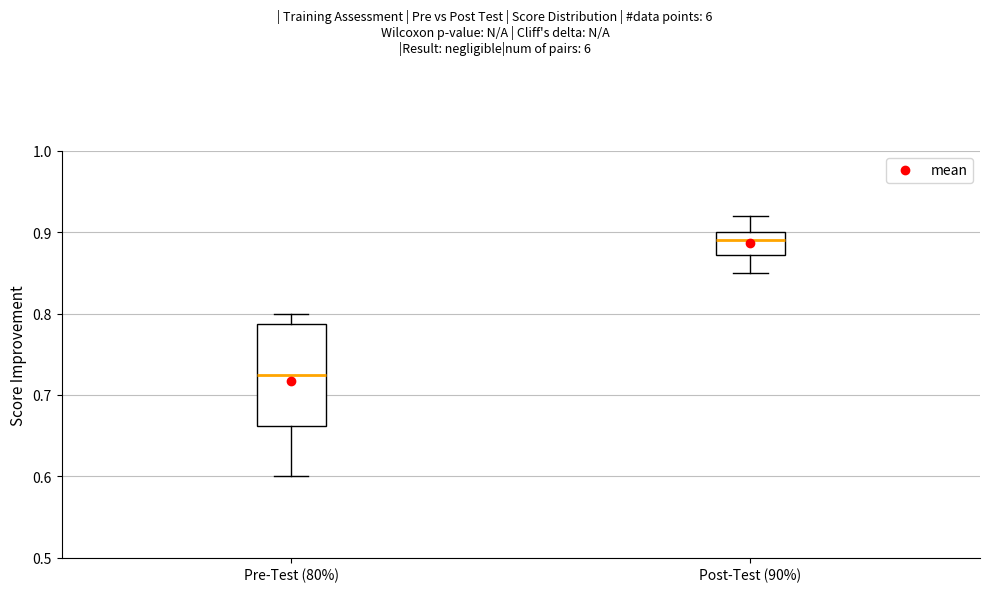

Comparing the boxes themselves (not the whiskers), which one is the tallest?

Pre-Test (80%)